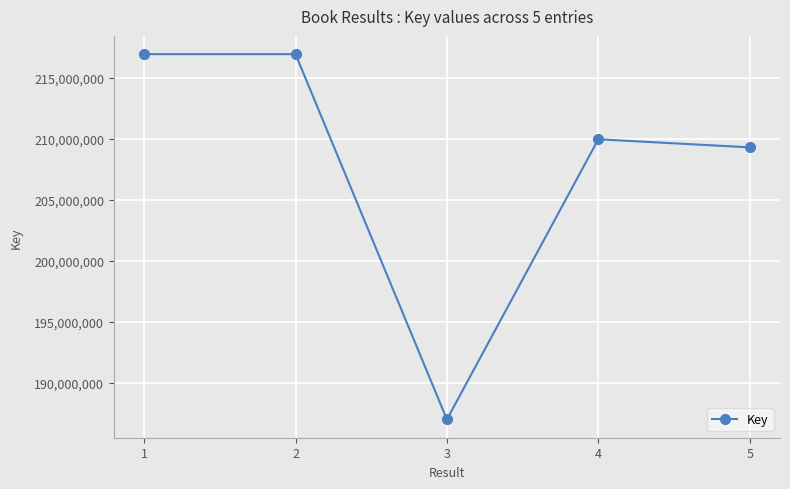

How many categories are shown in the chart?

5